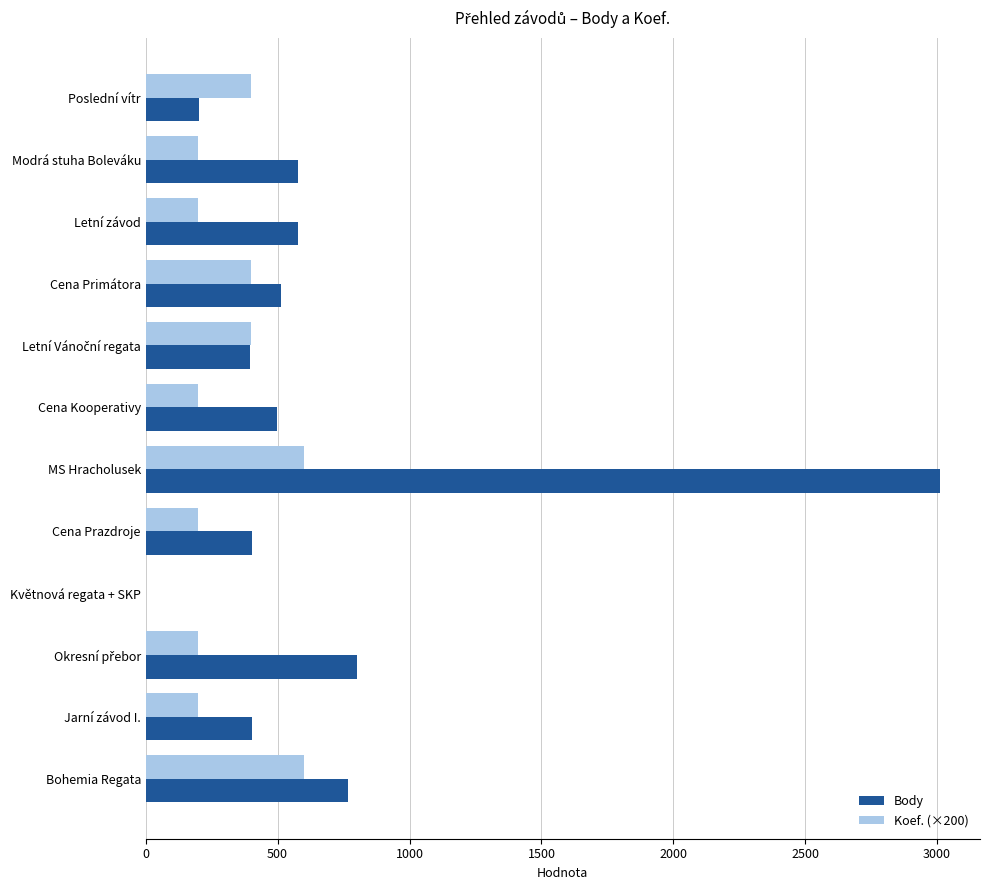

What is the highest value of the Body series?

3012